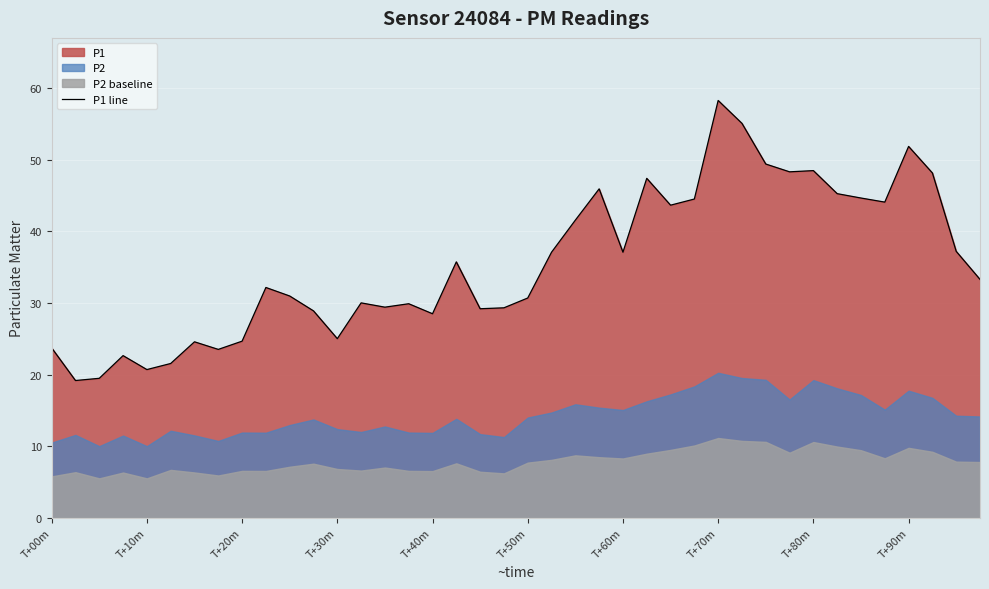

True or false: there are more than 0 points higher than both neighbors.

True